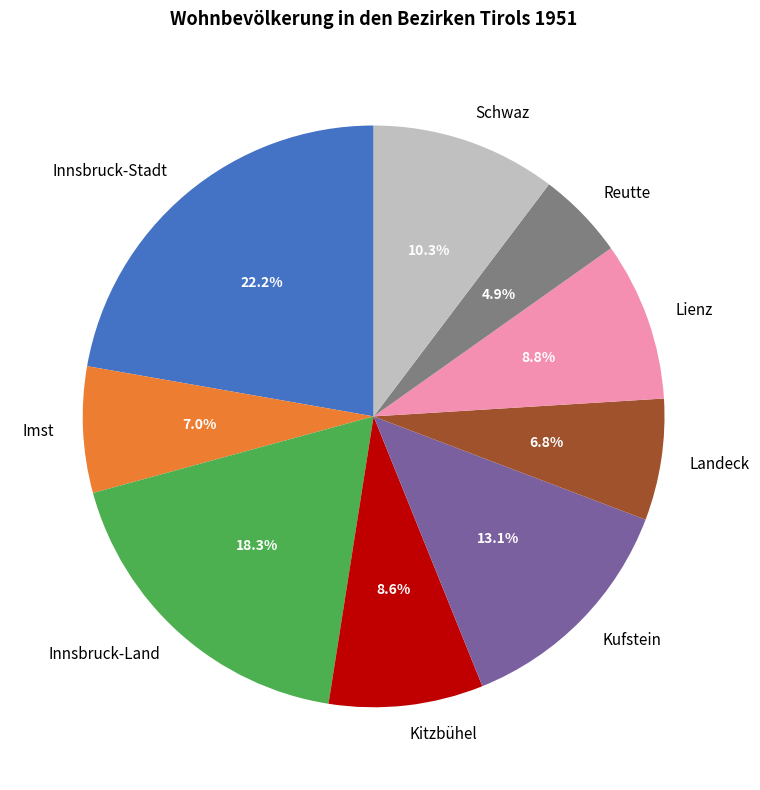

Does any single category account for the majority?

No